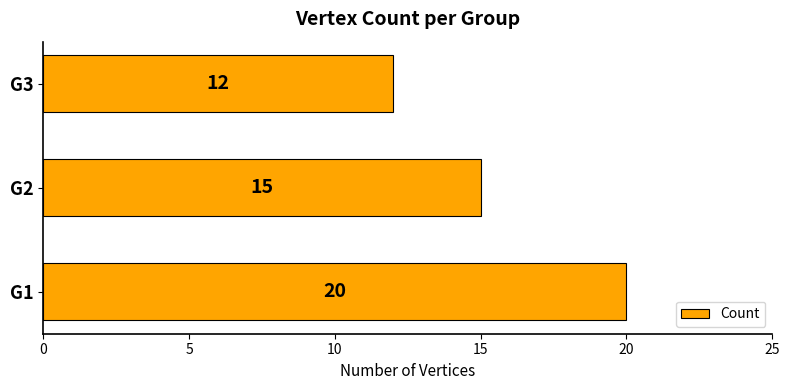

What is the difference between the maximum and minimum values?

8